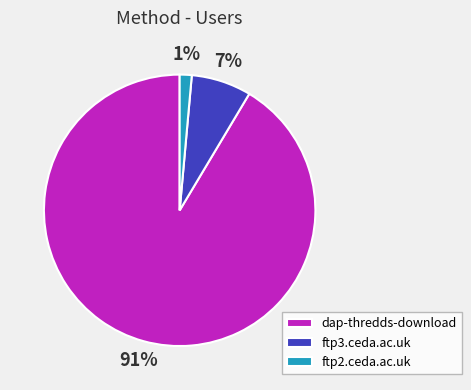

What percentage is the ftp2.ceda.ac.uk slice, to the nearest percent?

1%